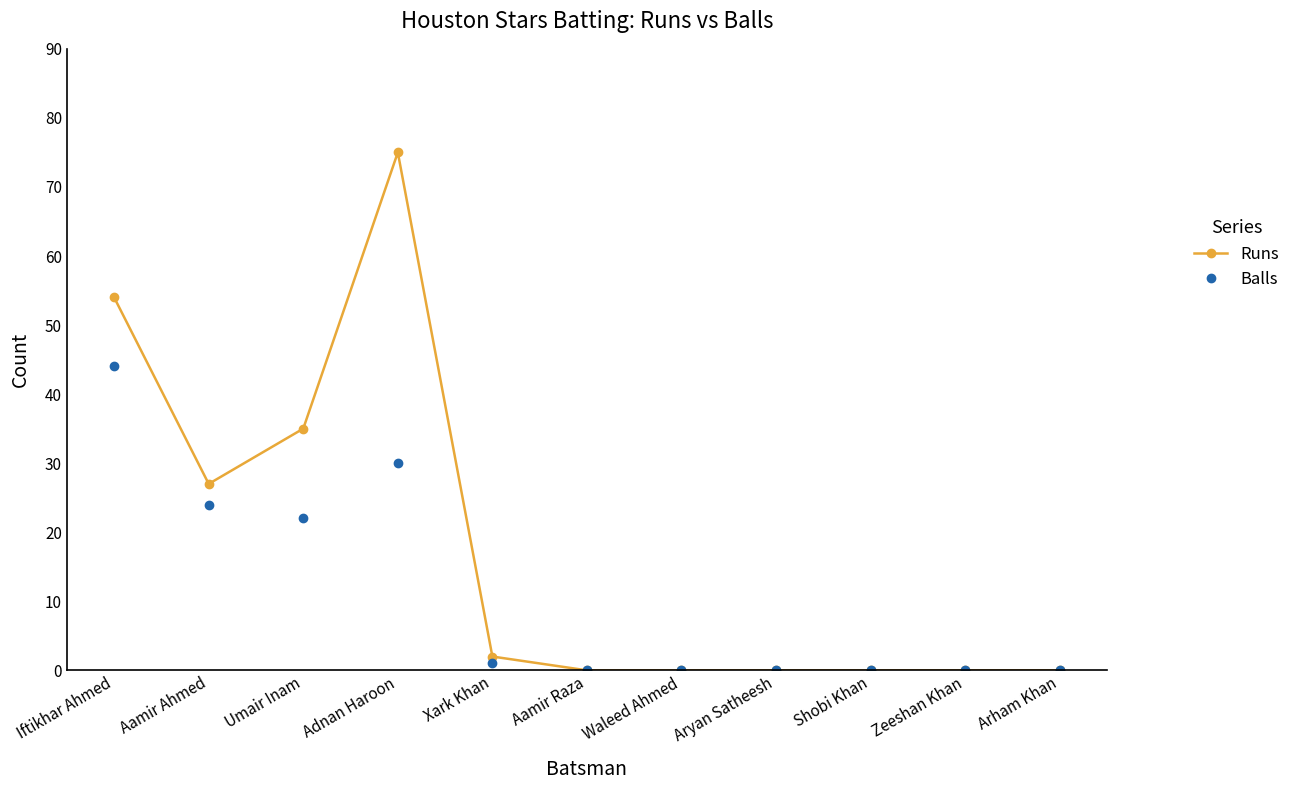

Where is the first local maximum for Balls?

Adnan Haroon